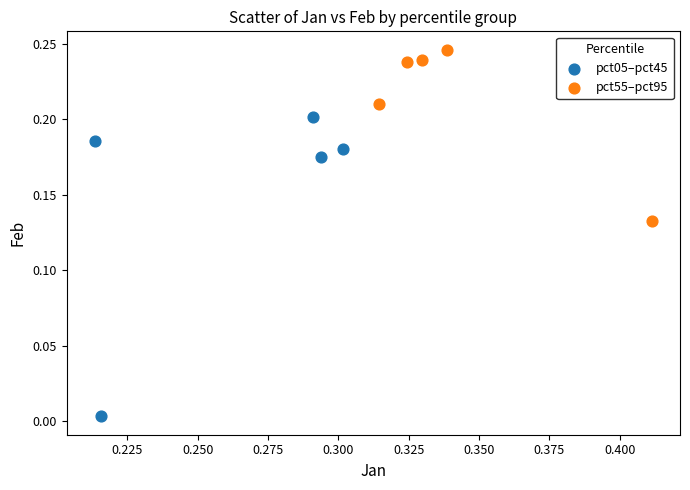

Which series reaches the minimum Y coordinate?

pct05–pct45